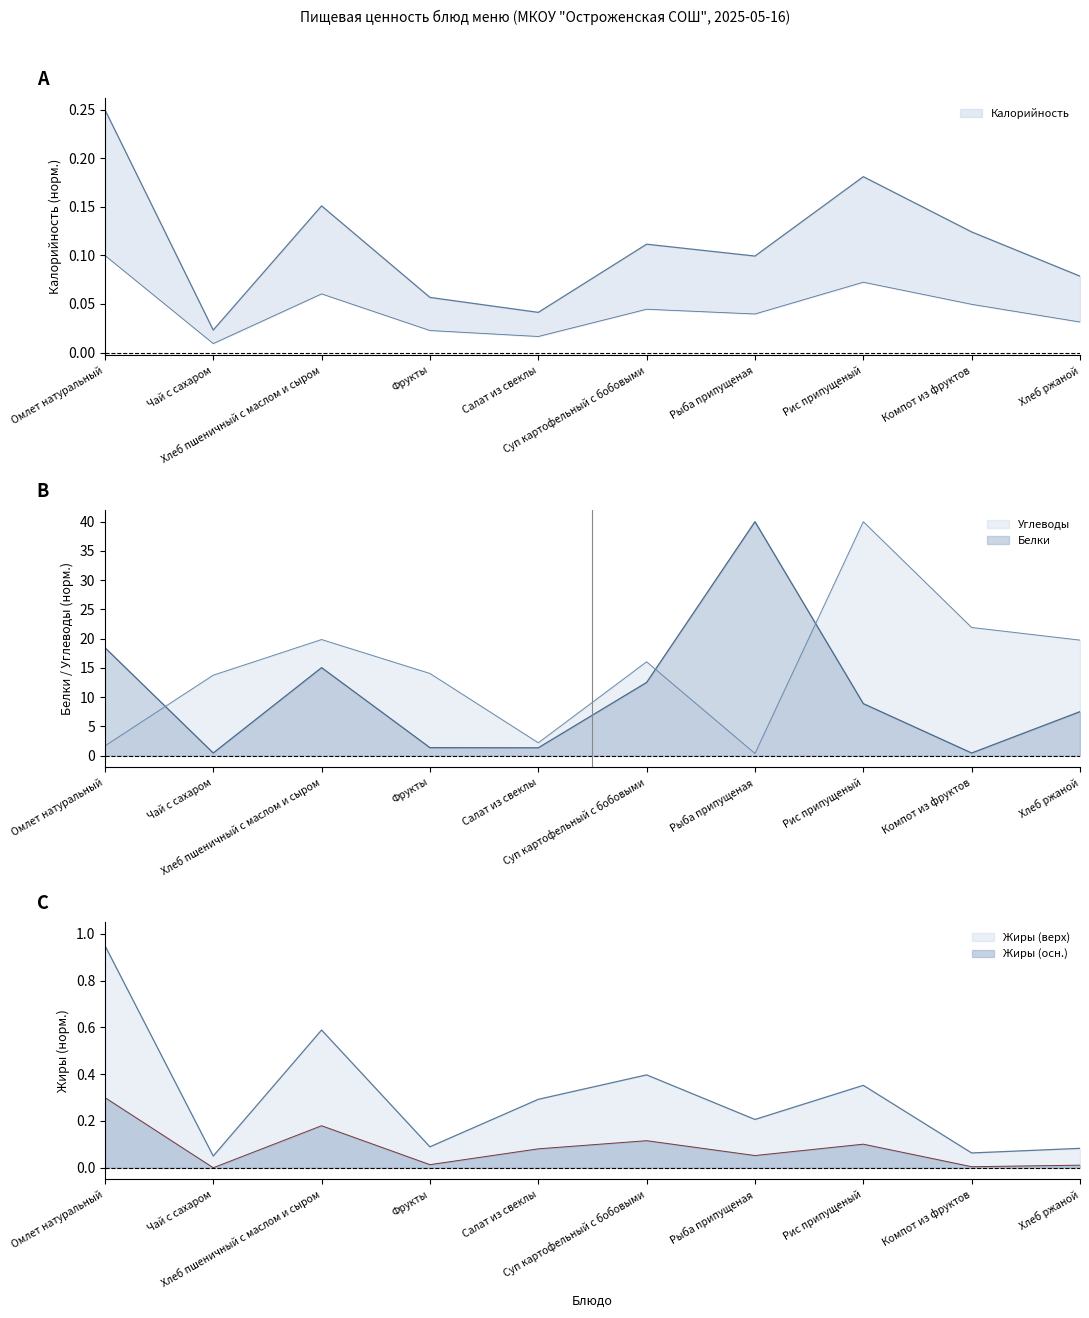

True or false: Белки has more than 1 points higher than both neighbors.

True